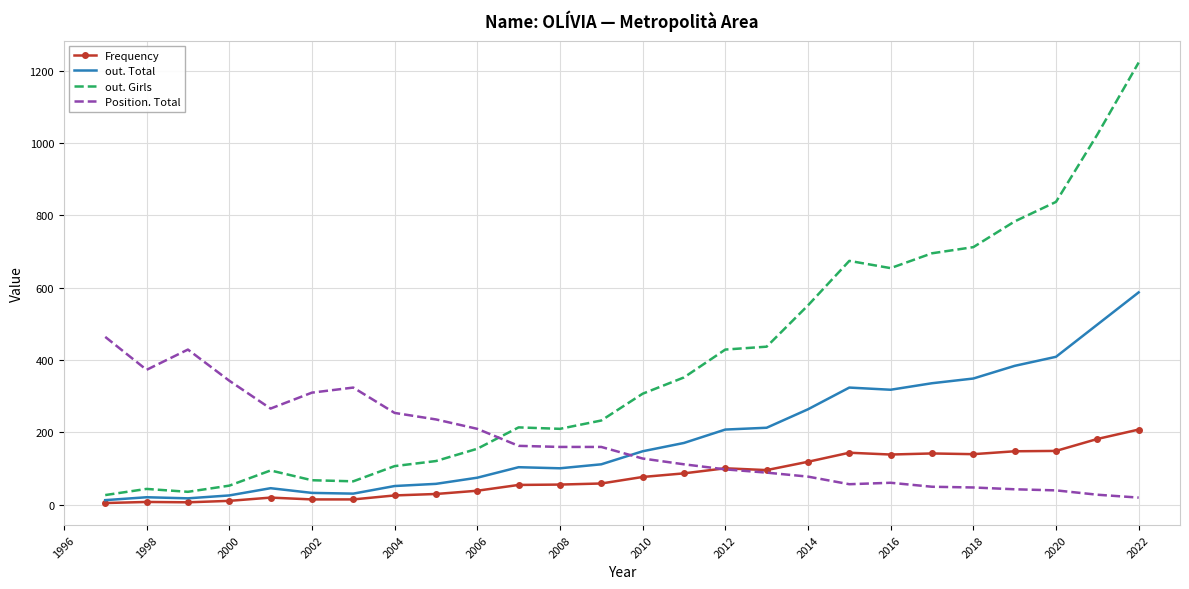

Which series has the largest total across all categories?

out. Girls